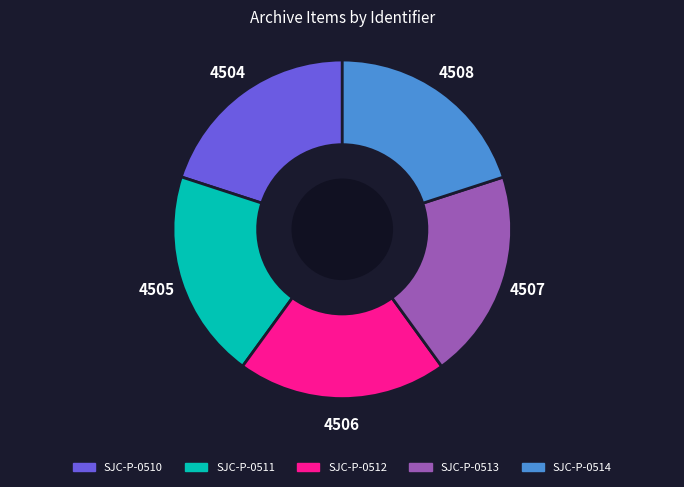

Do SJC-P-0512 and SJC-P-0514 together represent more than half of the pie?

No